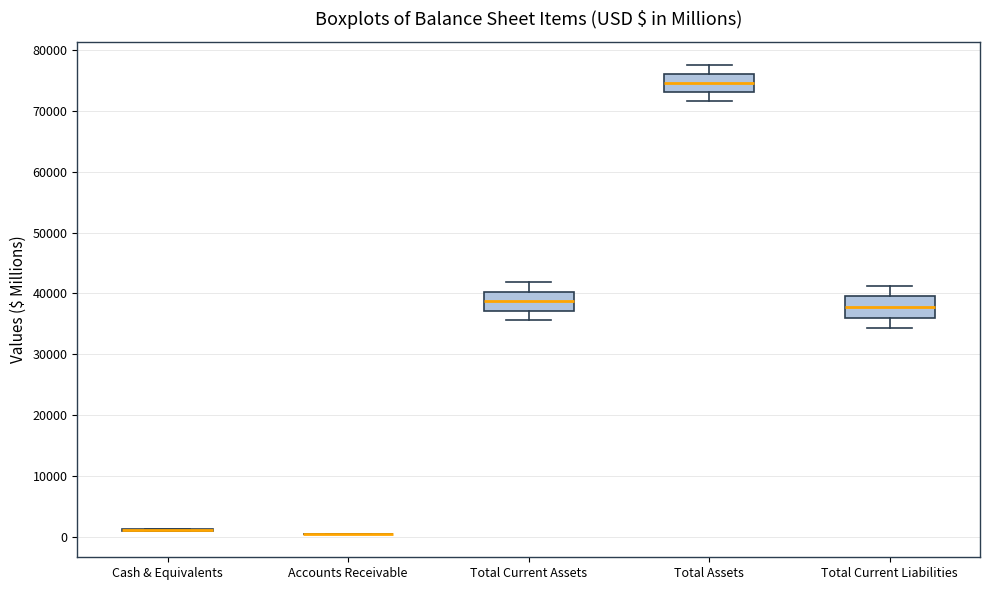

Reading left to right, transcribe this box plot: for each box, give where its median line is, the range the box spans, and where its two whiskers end, as read against the y-axis. The values are not printed on the chart, so give them approximately, as read against the axis.

Cash & Equivalents: box collapsed to a line at 1000, whiskers 1000 to 1000
Accounts Receivable: box collapsed to a line at 1000, whiskers 1000 to 1000
Total Current Assets: median 39000, box 37000 to 40000, whiskers 36000 to 42000
Total Assets: median 75000, box 73000 to 76000, whiskers 72000 to 77000
Total Current Liabilities: median 38000, box 36000 to 40000, whiskers 34000 to 41000